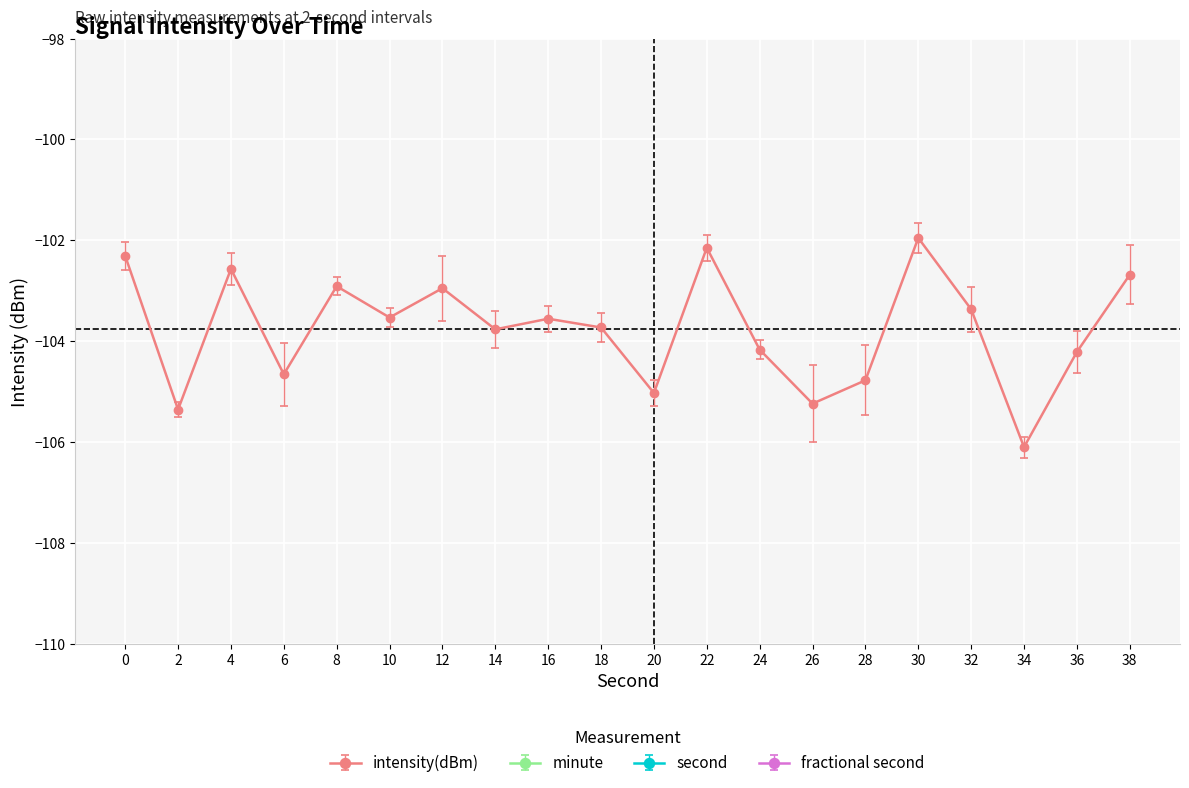

What is the lowest value of the intensity(dBm) series?

-106.1